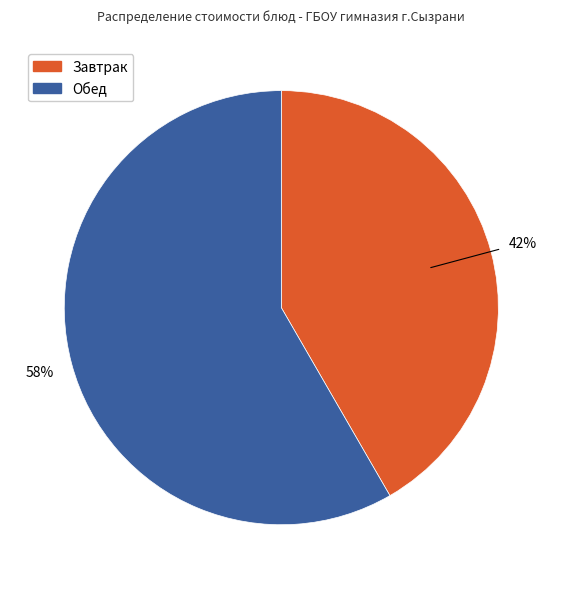

Does any single category account for the majority?

Yes